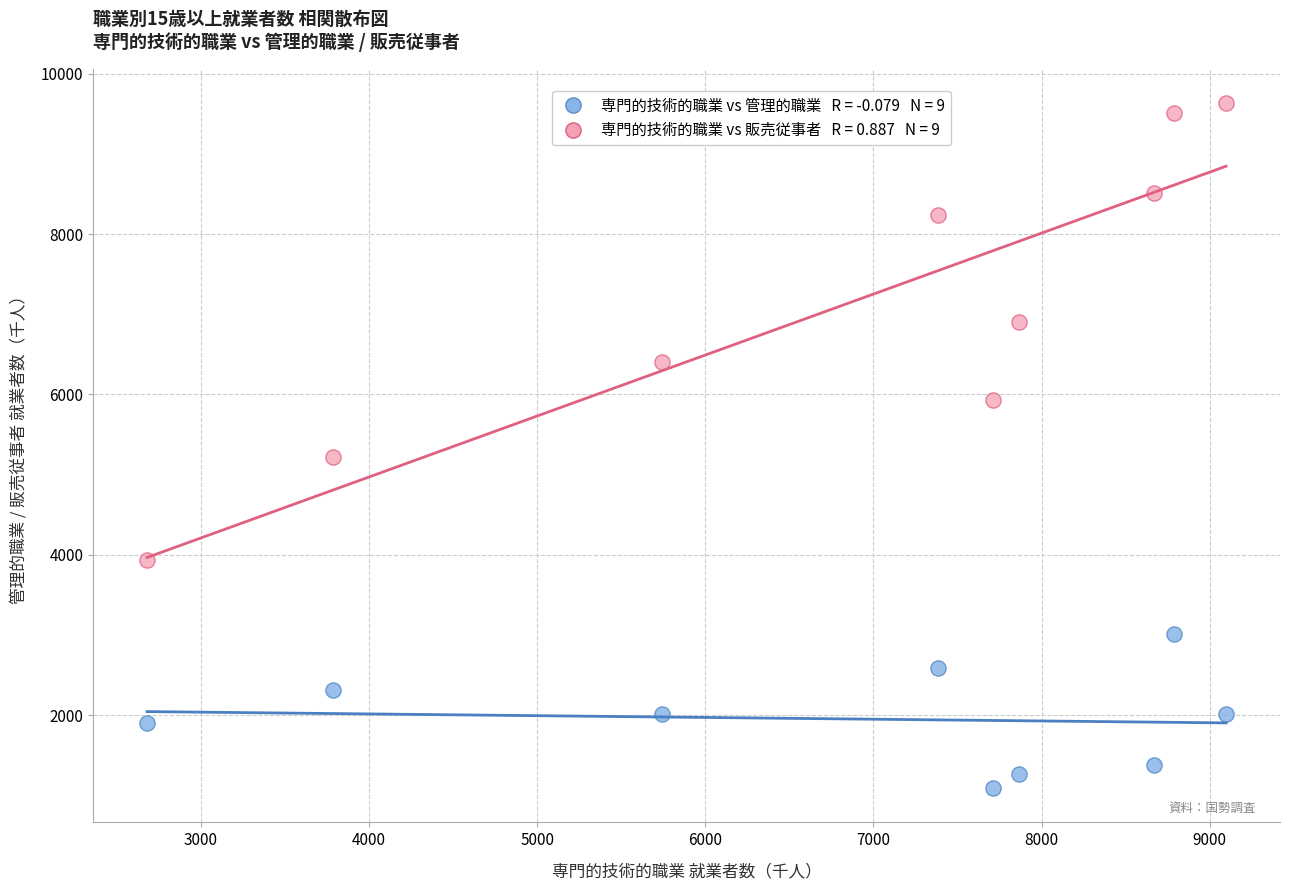

Across all series, what Y value is closest to 5362?

5218